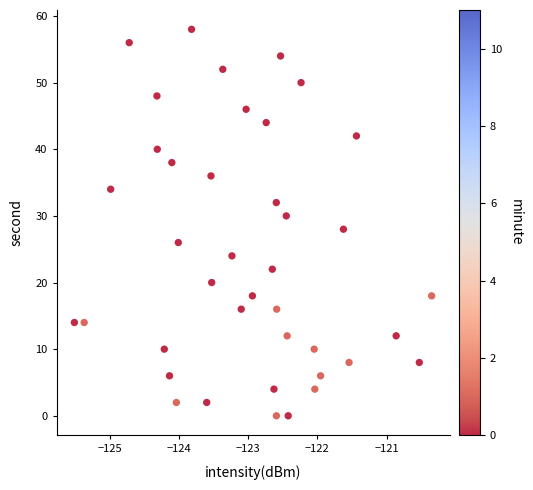

What is the range of Y values (max minus min)?

58